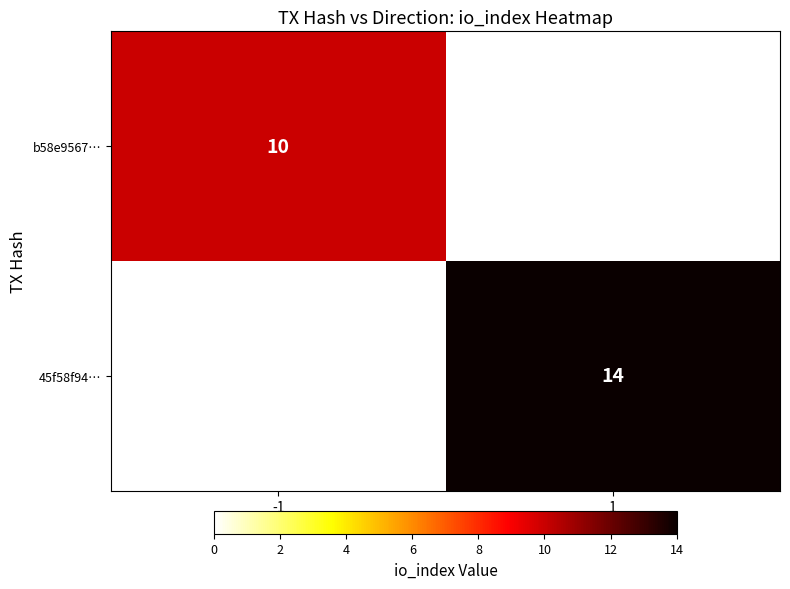

The b58e9567… series shows 10 at -1. True or false?

True